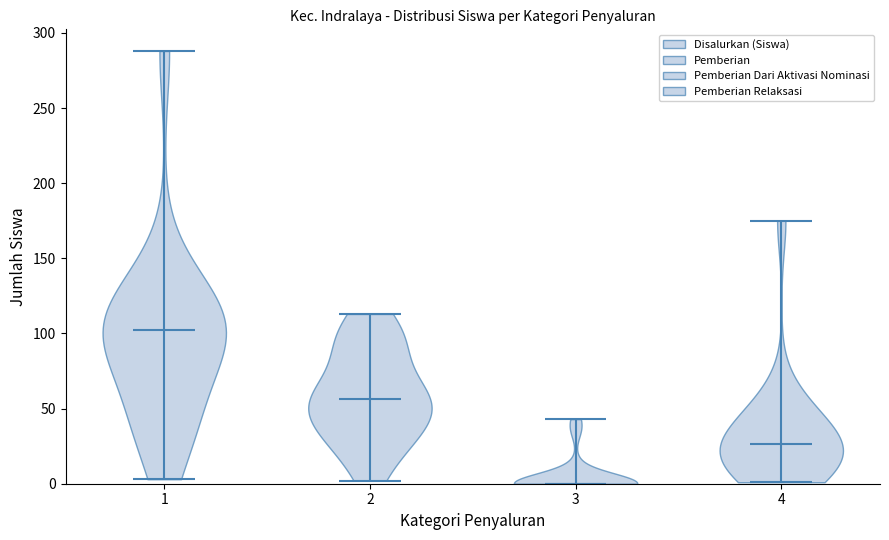

What is the lowest point the violin at x = 2 reaches on the y-axis? The values are not printed on the chart, so give them approximately, as read against the axis.

0